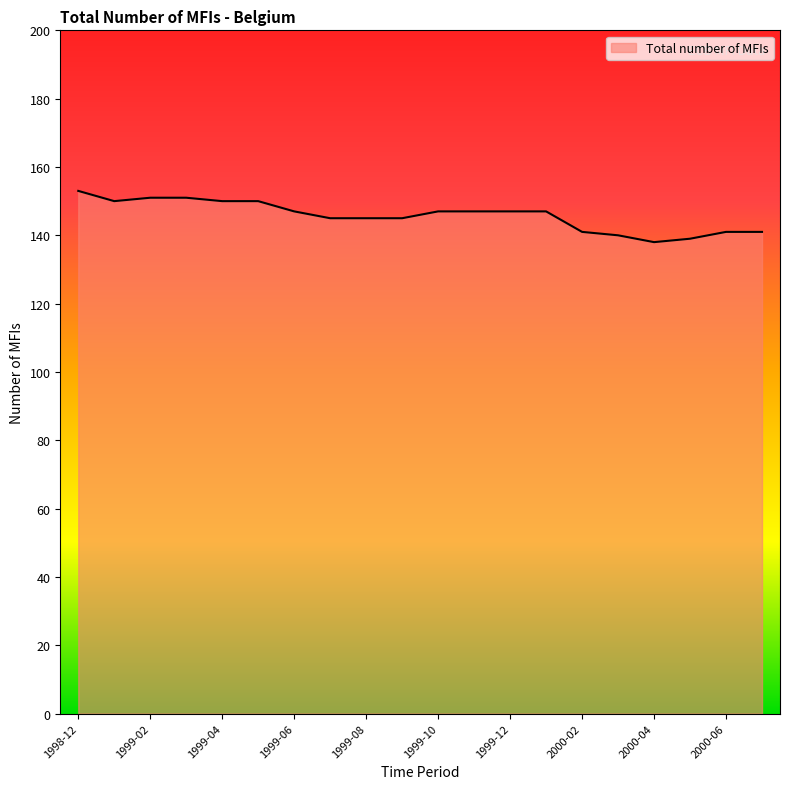

What is the difference between the maximum and minimum values?

15